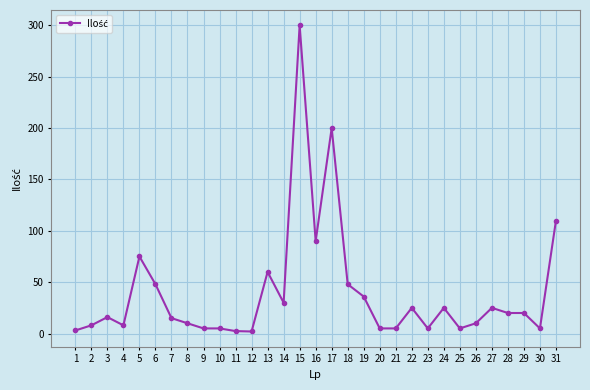

Is it true that the value at 6 is 30.3?

False